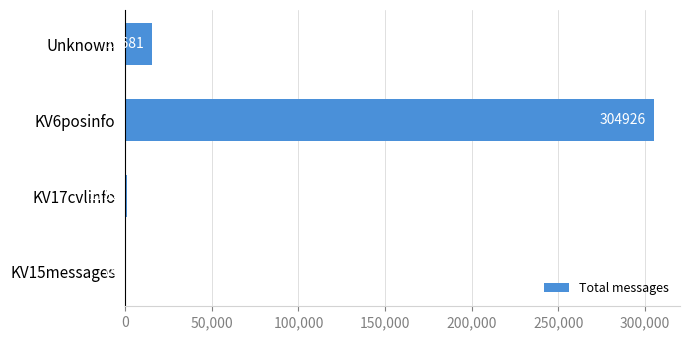

What is the sum of all values?

321837